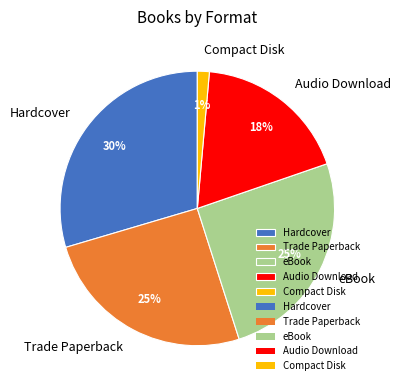

How many segments does this pie chart have?

5